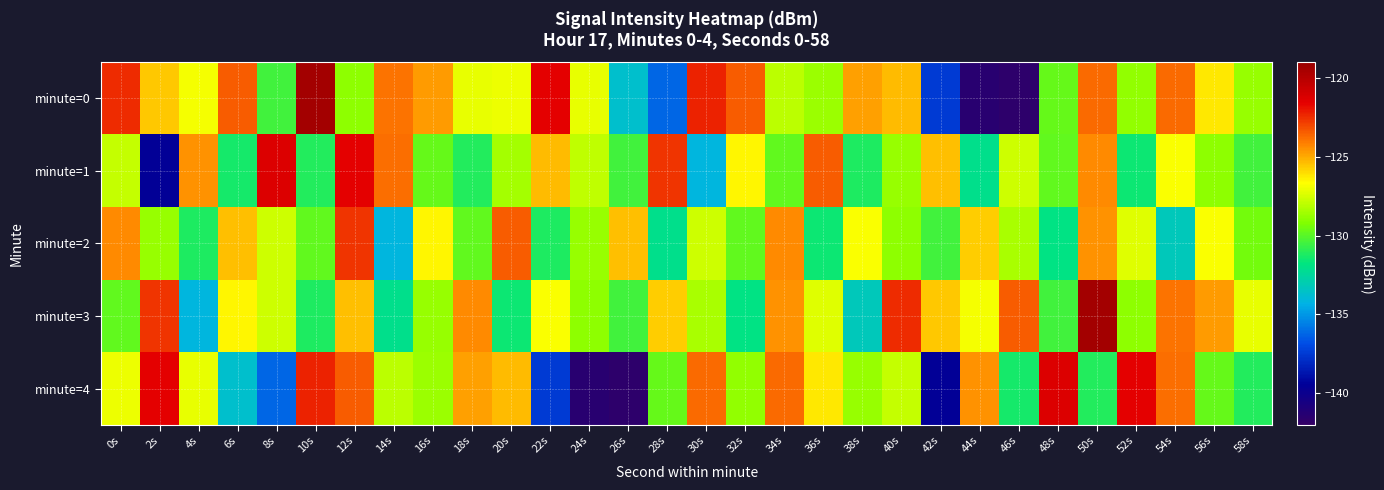

At which category is the sum across all series the highest?

12s